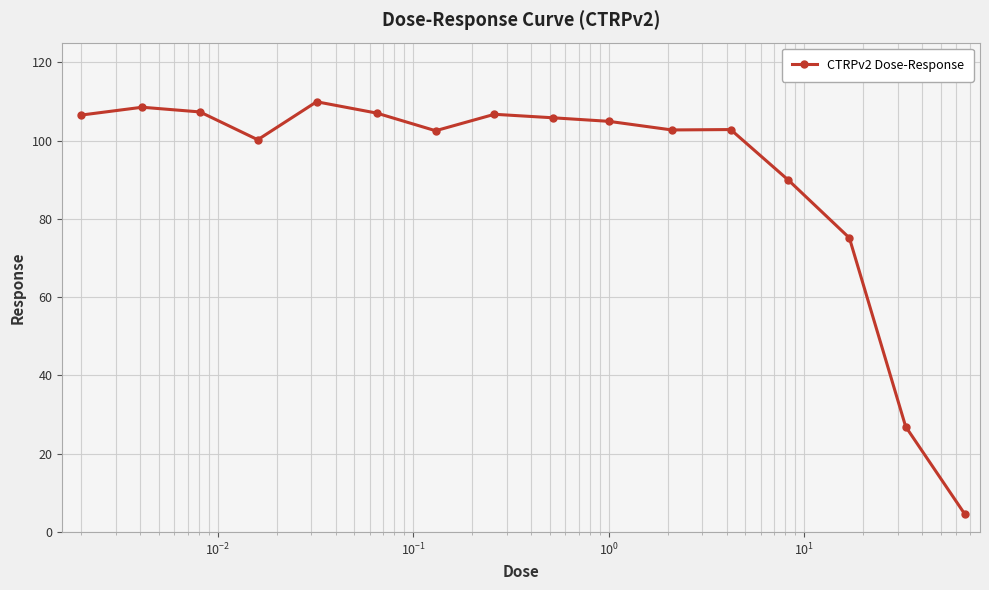

What is the greatest value displayed?

109.9